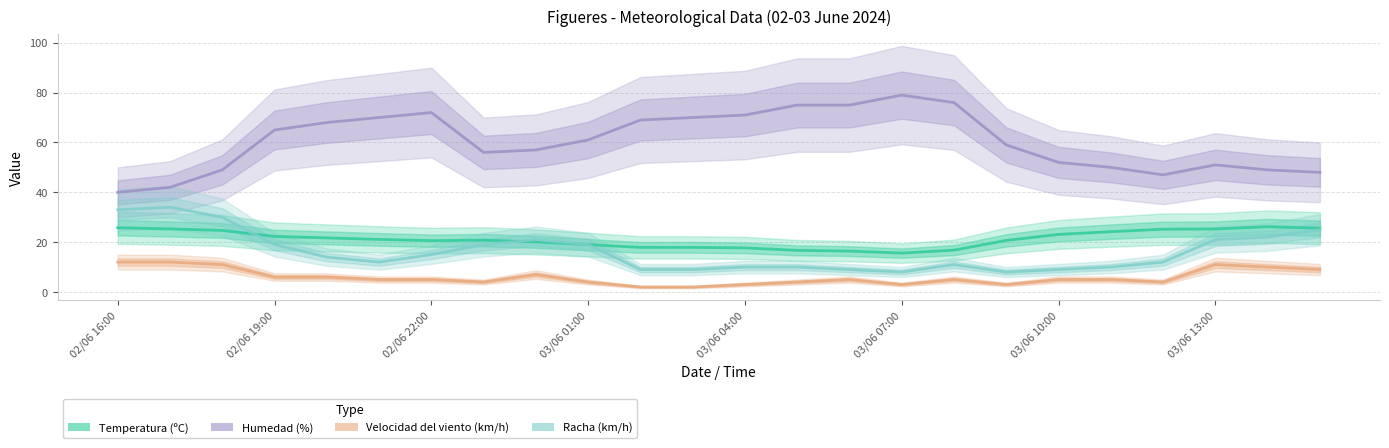

Reading right to left, what are all the values shown in this chart?

Temperatura (ºC): 25.6	26.2	25.3	25.2	24.2	23.1	20.7	16.8	15.6	16.4	16.7	17.7	17.9	17.9	19.0	20.1	20.8	20.6	21.1	21.7	22.3	24.7	25.3	25.8
Humedad (%): 48.0	49.0	51.0	47.0	50.0	52.0	59.0	76.0	79.0	75.0	75.0	71.0	70.0	69.0	61.0	57.0	56.0	72.0	70.0	68.0	65.0	49.0	42.0	40.0
Velocidad del viento (km/h): 9.0	10.0	11.0	4.0	5.0	5.0	3.0	5.0	3.0	5.0	4.0	3.0	2.0	2.0	4.0	7.0	4.0	5.0	5.0	6.0	6.0	11.0	12.0	12.0
Racha (km/h): 25.0	22.0	21.0	12.0	10.0	9.0	8.0	11.0	8.0	9.0	10.0	10.0	9.0	9.0	19.0	21.0	19.0	15.0	12.0	14.0	19.0	30.0	34.0	33.0